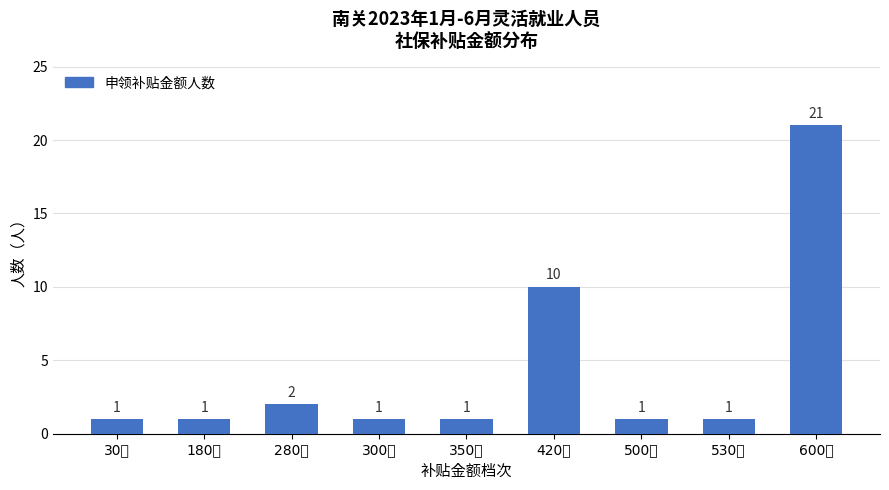

Is it true that the value at 350元 is 2?

False